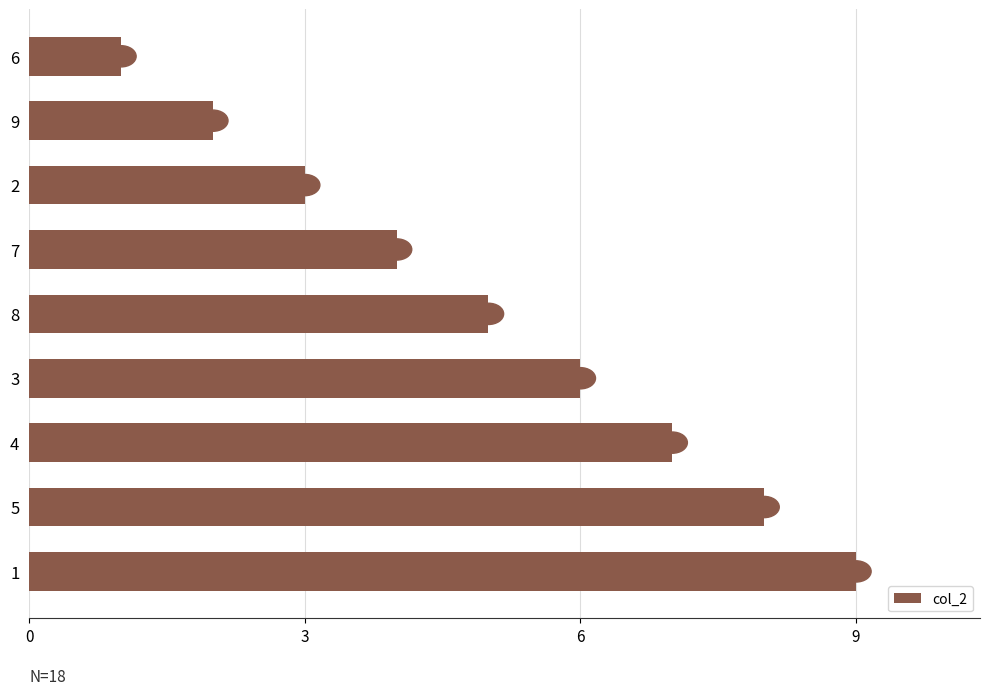

List the labels in order of value, smallest first.

6, 9, 2, 7, 8, 3, 4, 5, 1